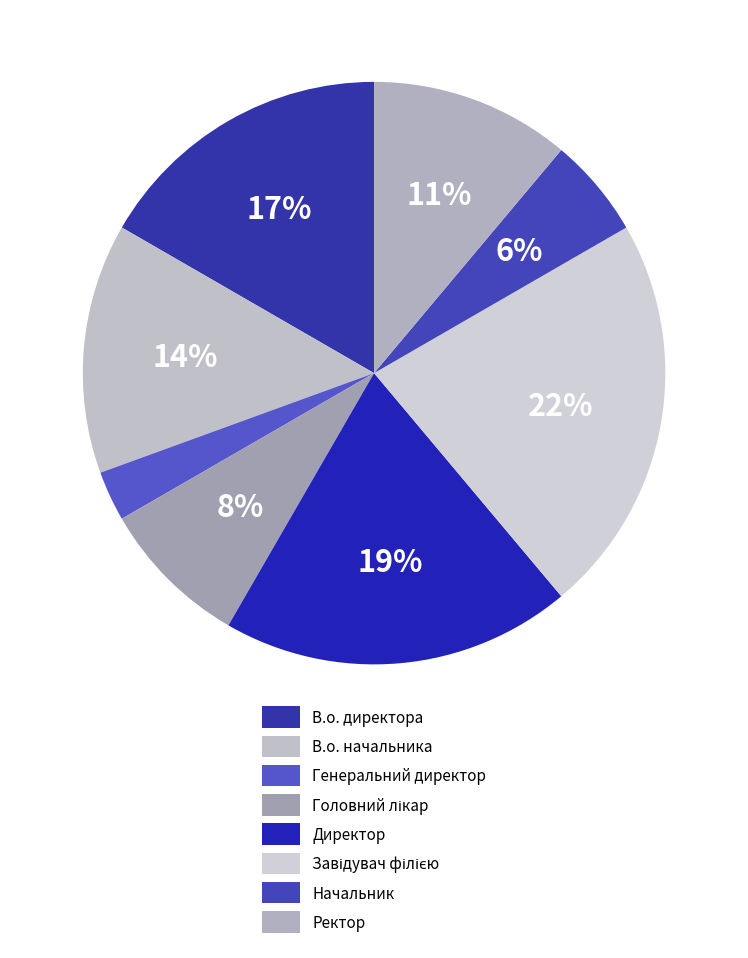

Is it true that В.о. директора is 3% of the pie?

False